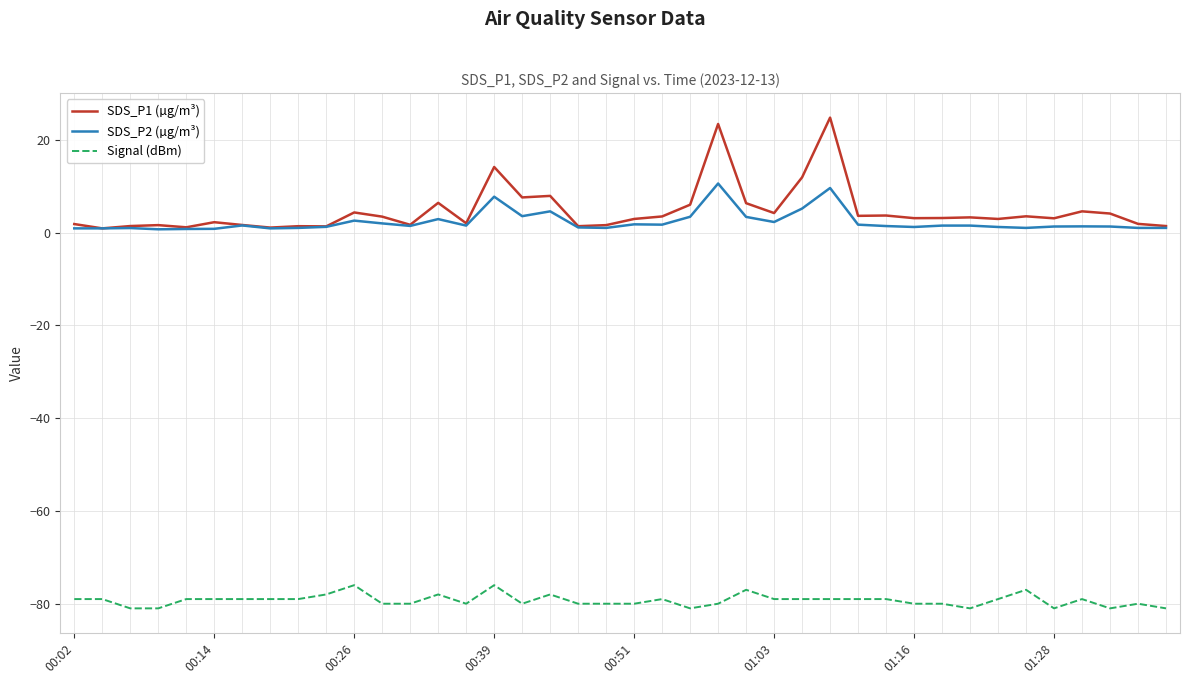

What is the smallest value displayed?

-81.0